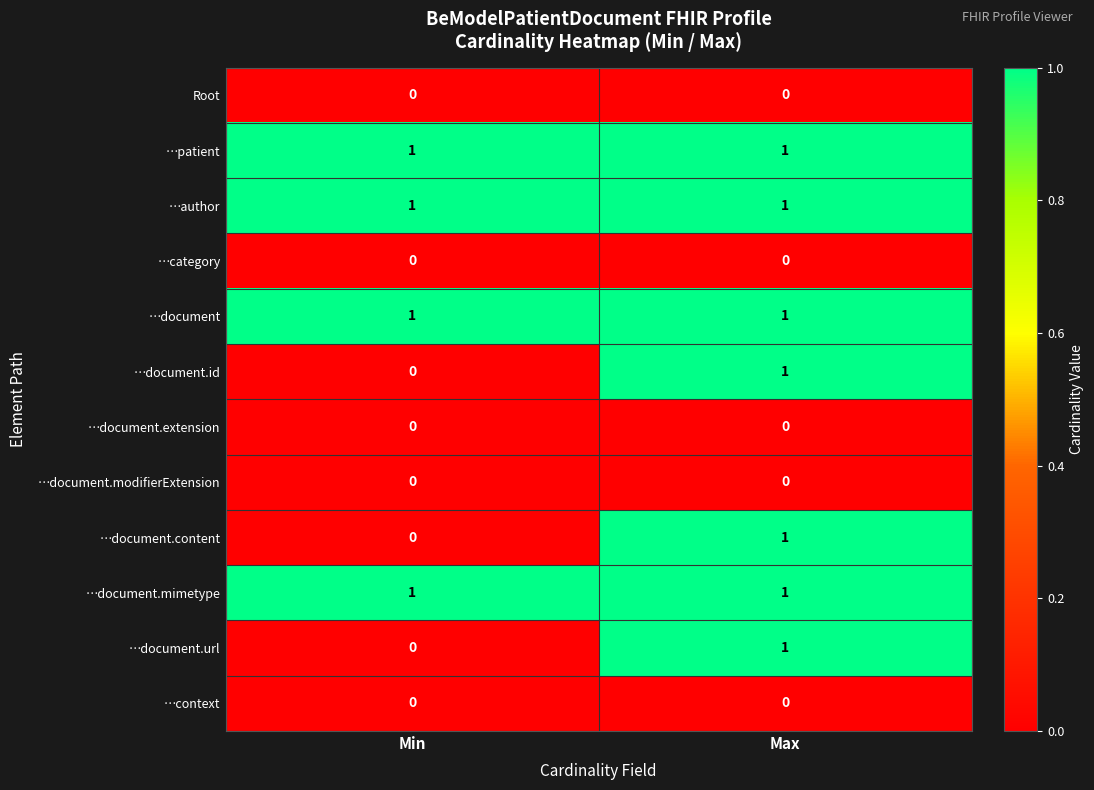

True or false: …document.modifierExtension has a value of 0 at Max.

True